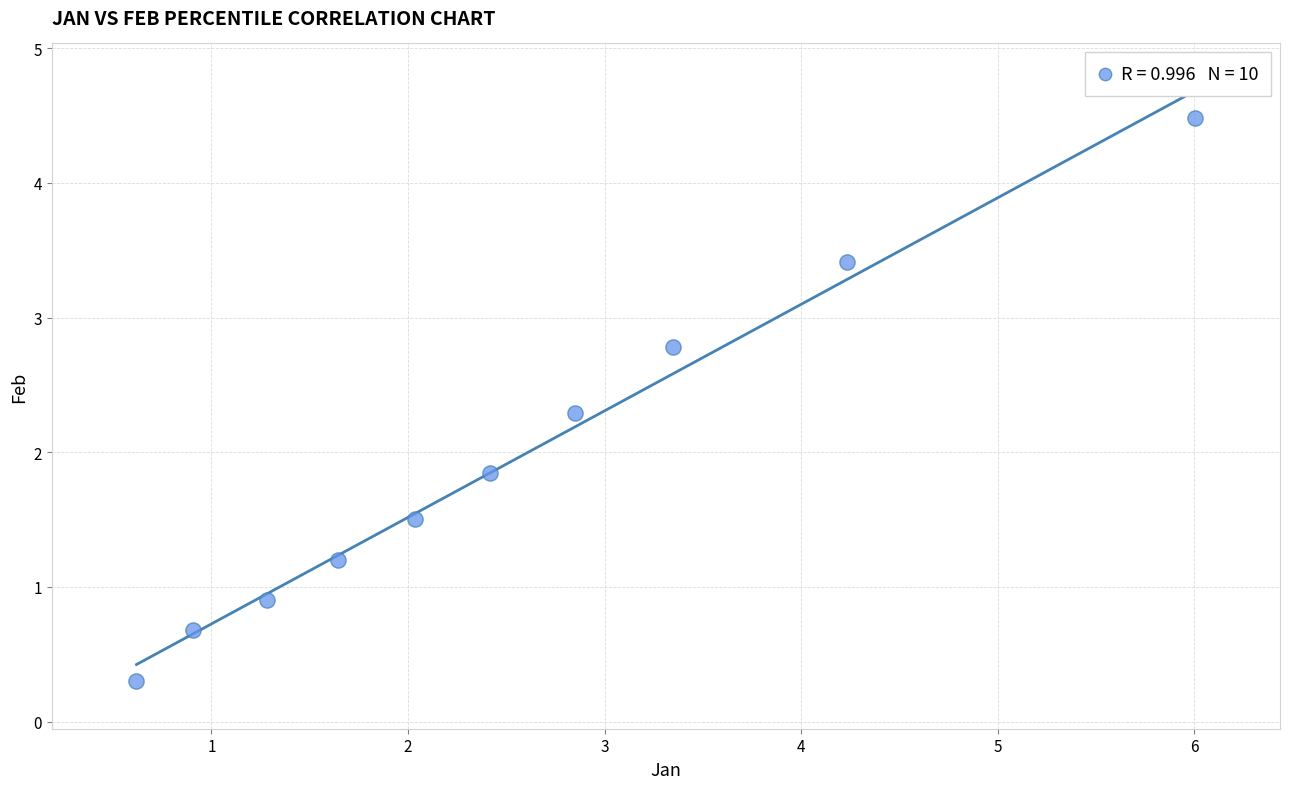

What is the average X value?

2.5